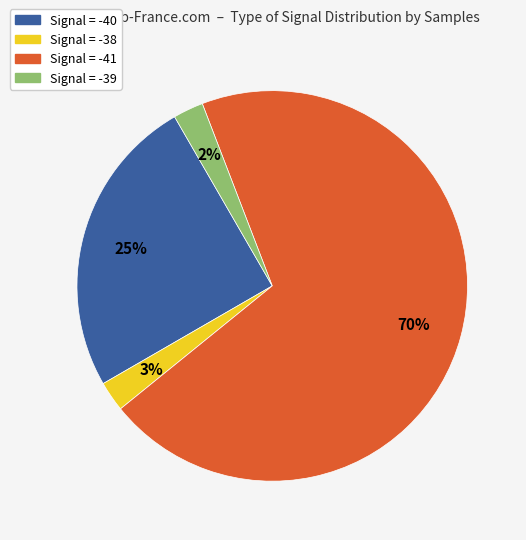

To the nearest percent, what is the average slice percentage?

25%